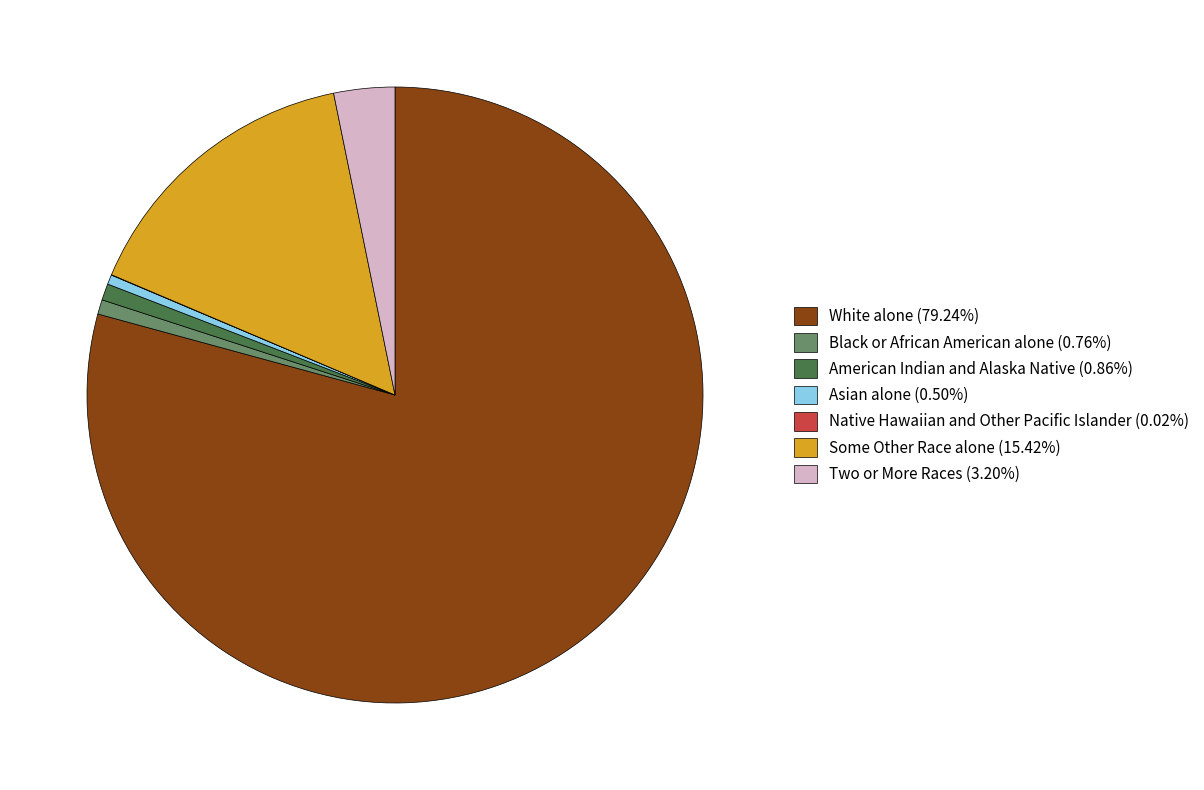

What is the ratio of the value at Some Other Race alone (15.42%) to the value at Asian alone (0.50%)?

30.7